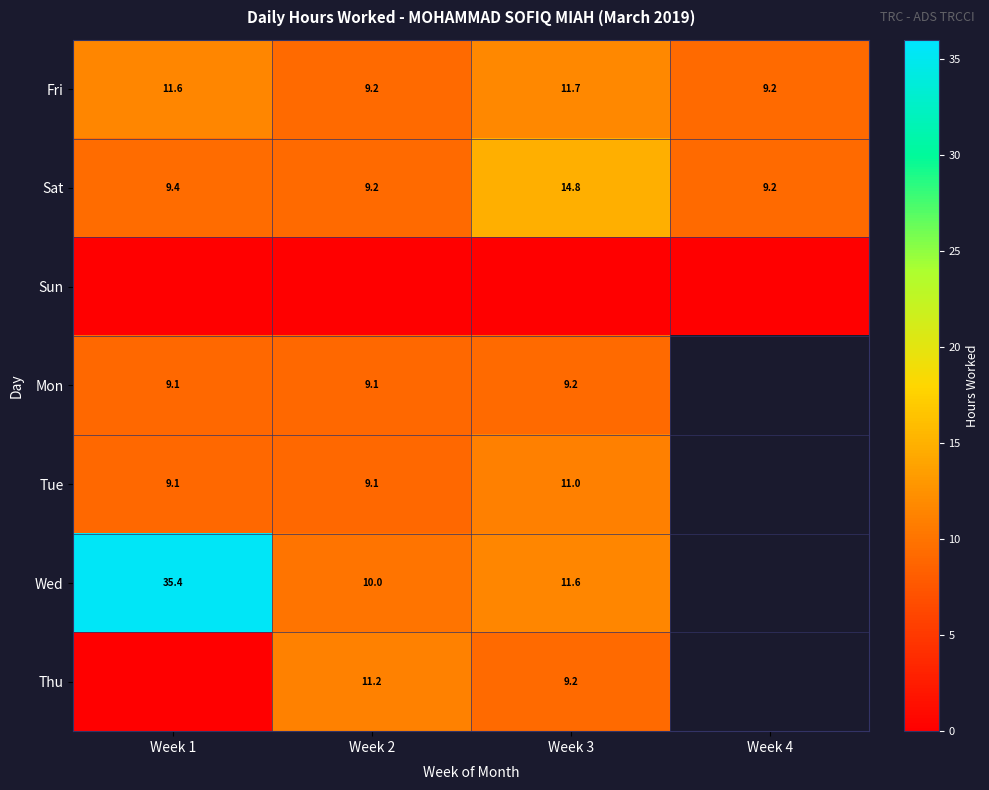

Is the value of Tue at Week 3 greater than the value of Wed at Week 3?

No